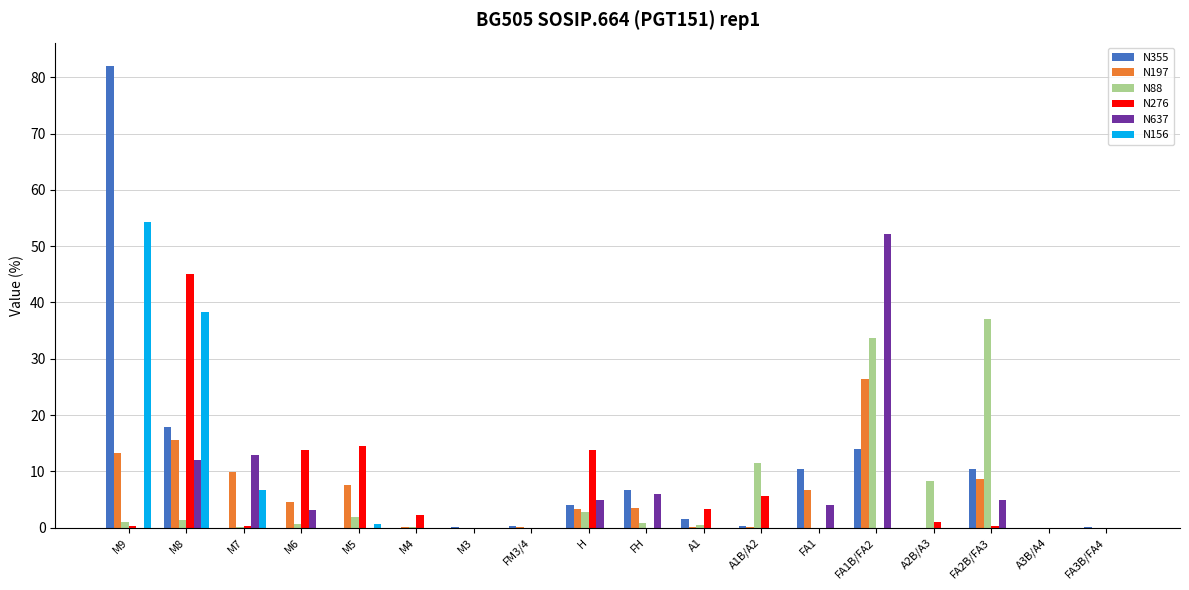

Count the number of categories in the chart.

18